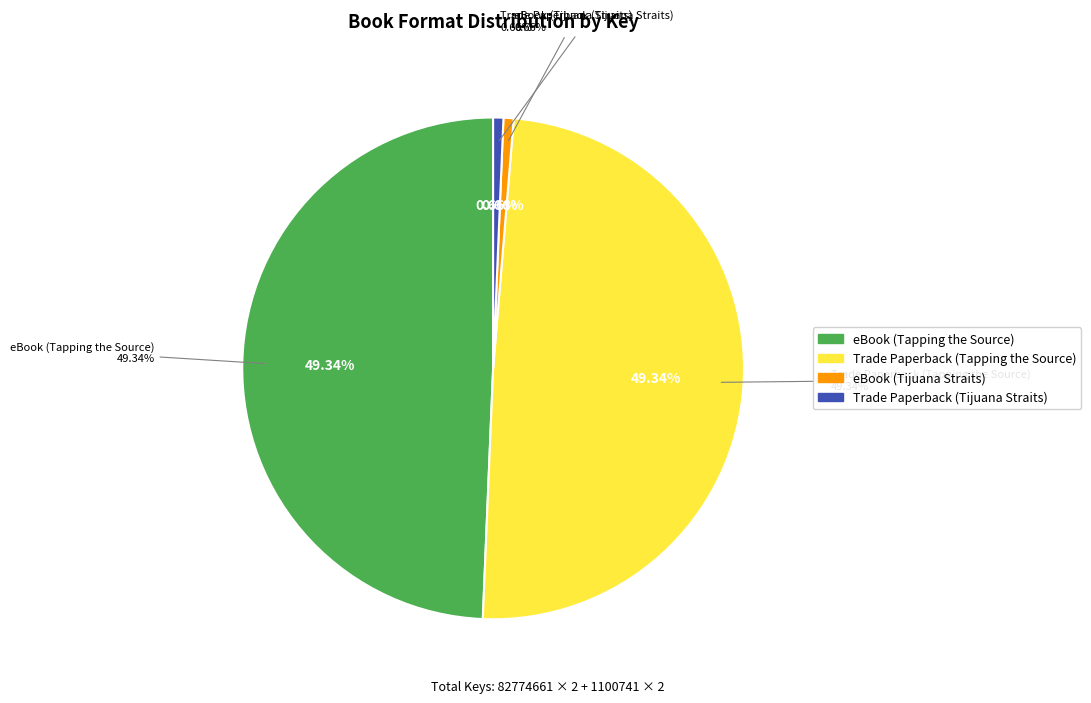

What portion of the pie excludes eBook (Tijuana Straits)?

99.3%